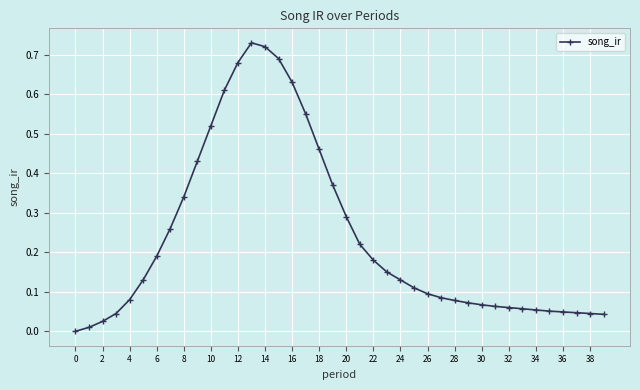

What is the sum of all values?

9.4